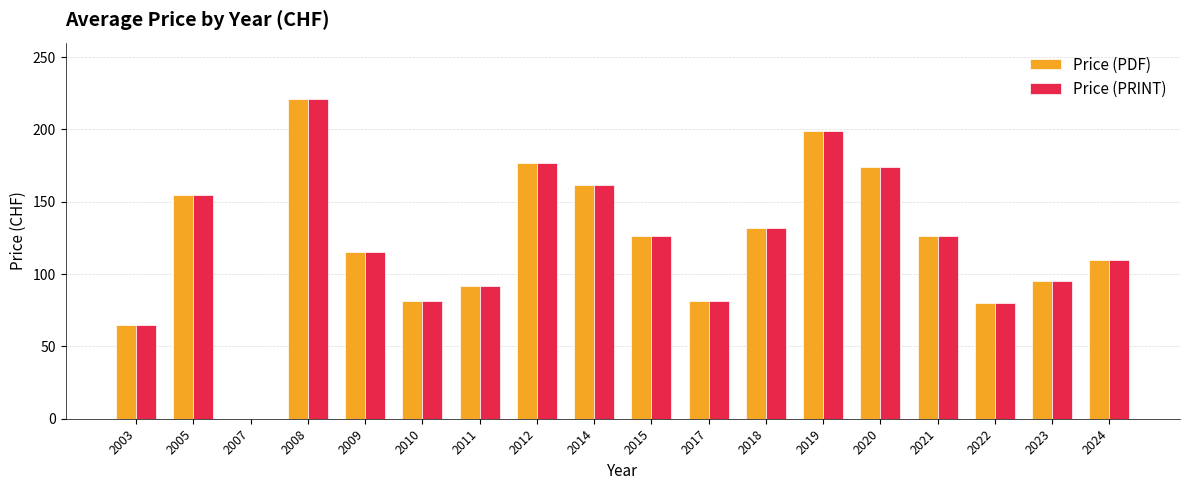

What is the sum of all Price (PDF) values?

2191.8